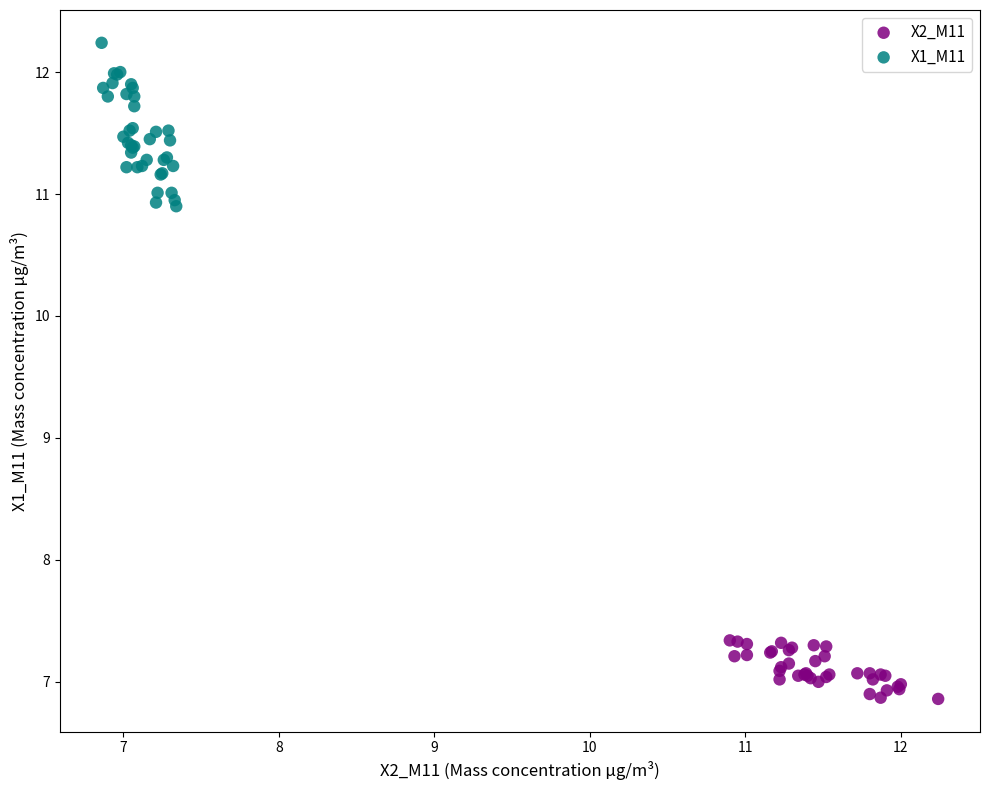

Which series reaches the maximum Y coordinate?

X1_M11